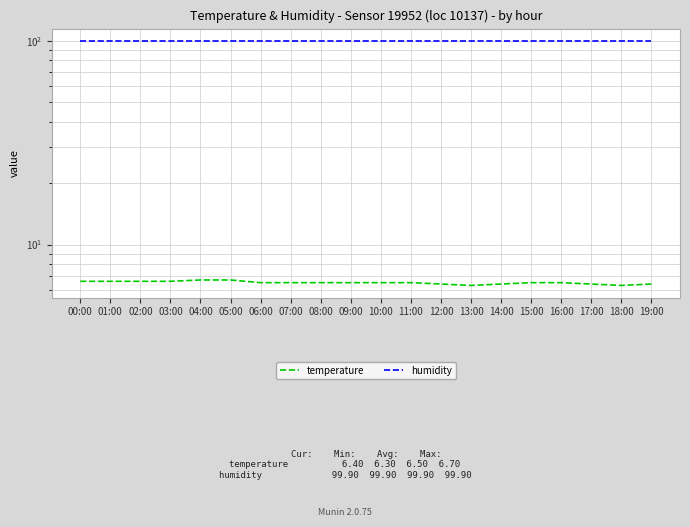

What value does the temperature series have at 15:00?

6.5